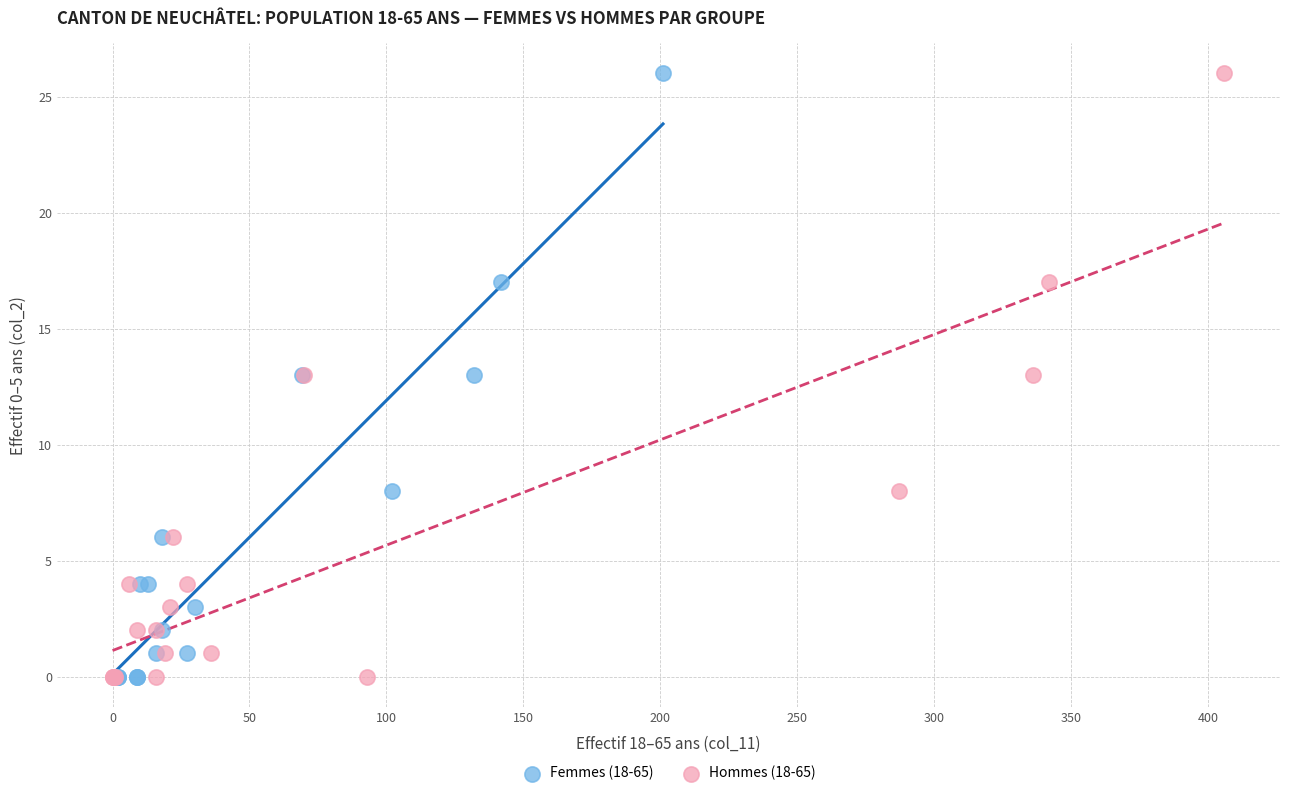

What are all the series names shown in the legend?

Femmes (18-65), Hommes (18-65)